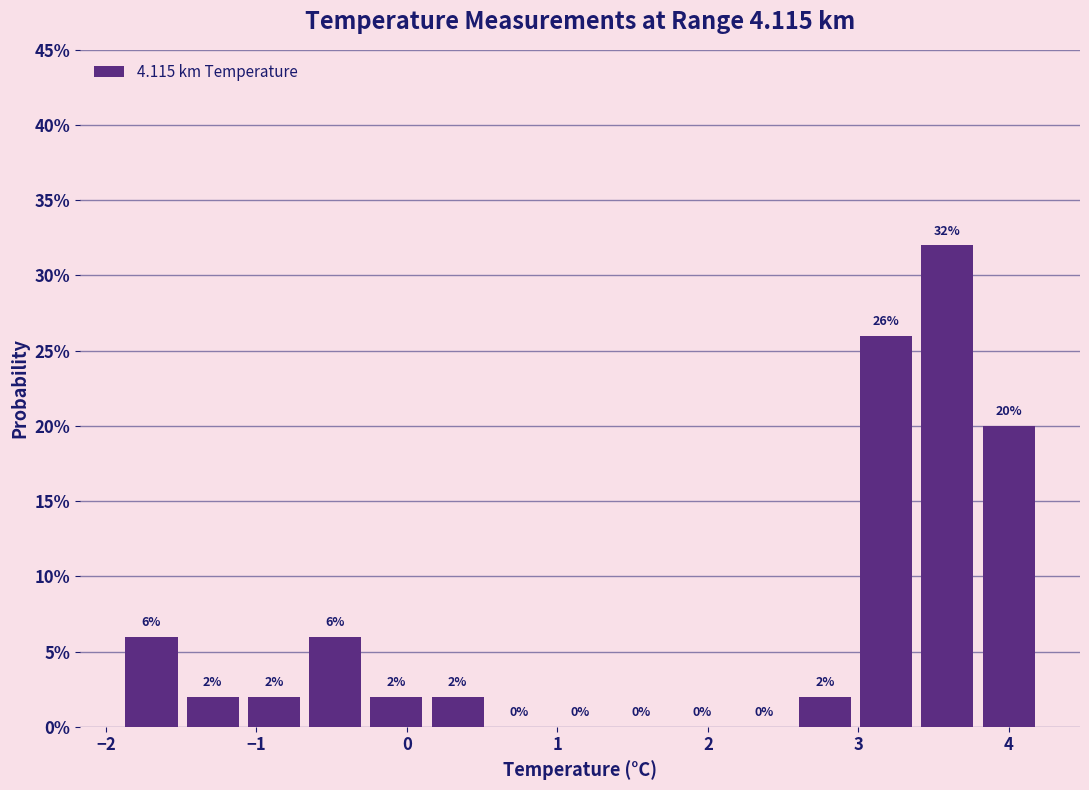

Reading left to right, list every bar in this chart as the range it spans on the x-axis followed by its height. The bar edges are not printed on the chart, so give them approximately, as read against the axis.

-1.9 to -1.5: 6
-1.5 to -1.1: 2
-1.1 to -0.7: 2
-0.7 to -0.3: 6
-0.3 to 0.1: 2
0.1 to 0.5: 2
0.5 to 0.9: 0
0.9 to 1.4: 0
1.4 to 1.8: 0
1.8 to 2.2: 0
2.2 to 2.6: 0
2.6 to 3.0: 2
3.0 to 3.4: 26
3.4 to 3.8: 32
3.8 to 4.2: 20